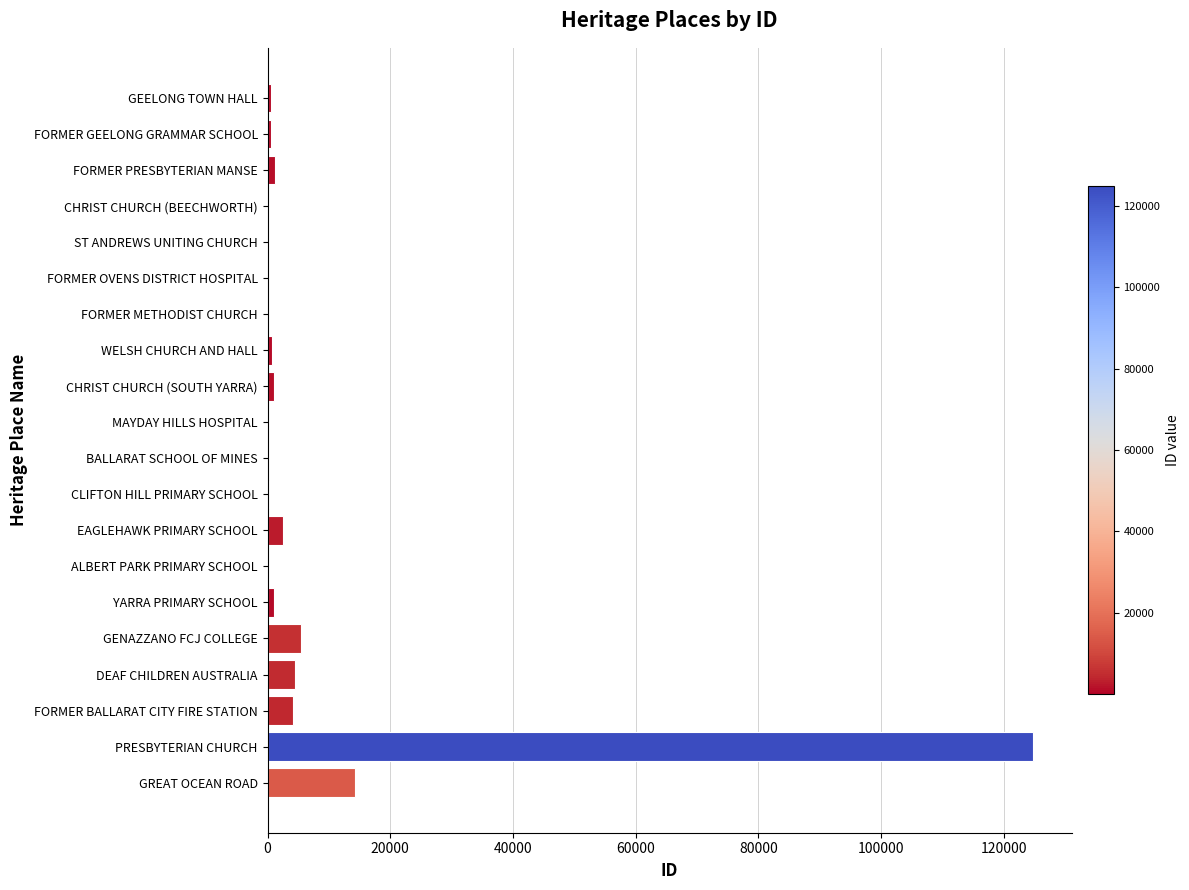

At which label is the value closest to 62413?

GREAT OCEAN ROAD